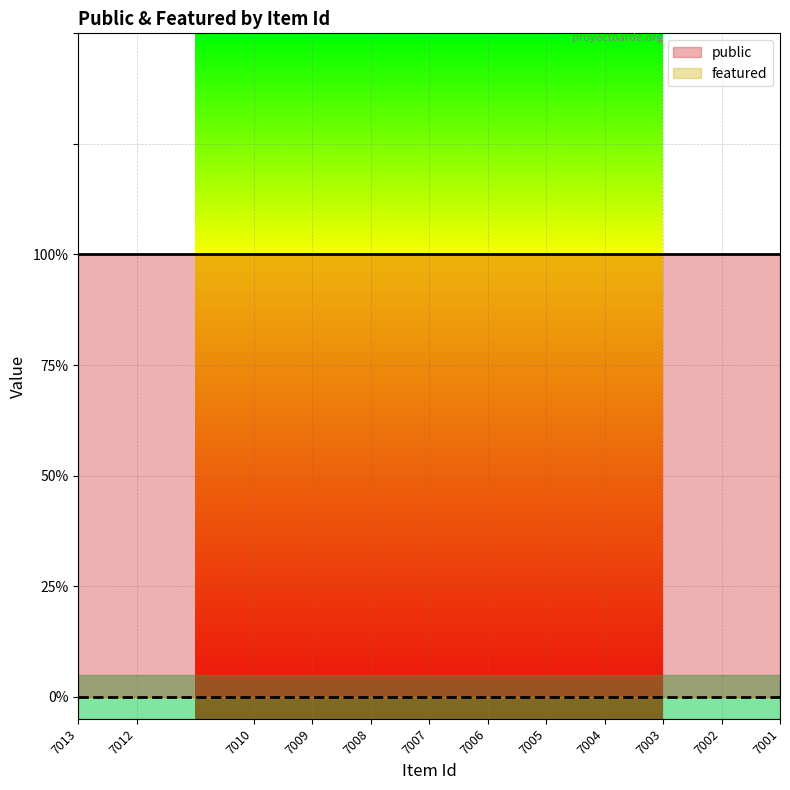

How many lines are shown in the chart?

2